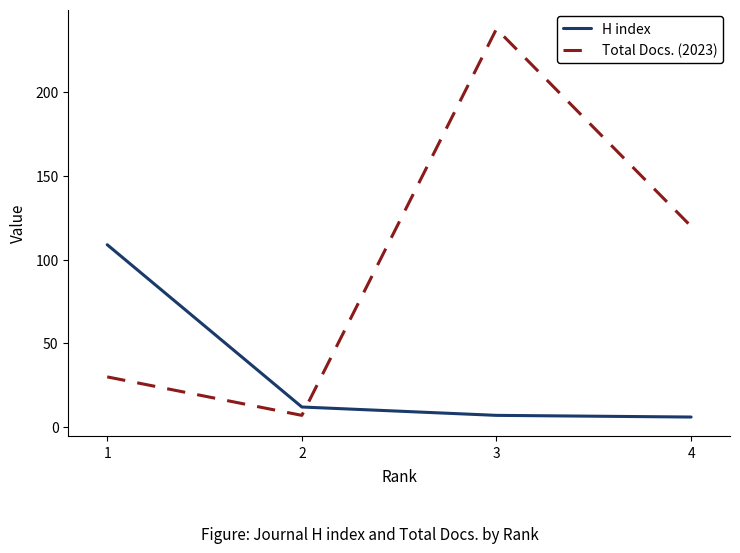

List the series in order of their overall mean, highest first.

Total Docs. (2023), H index